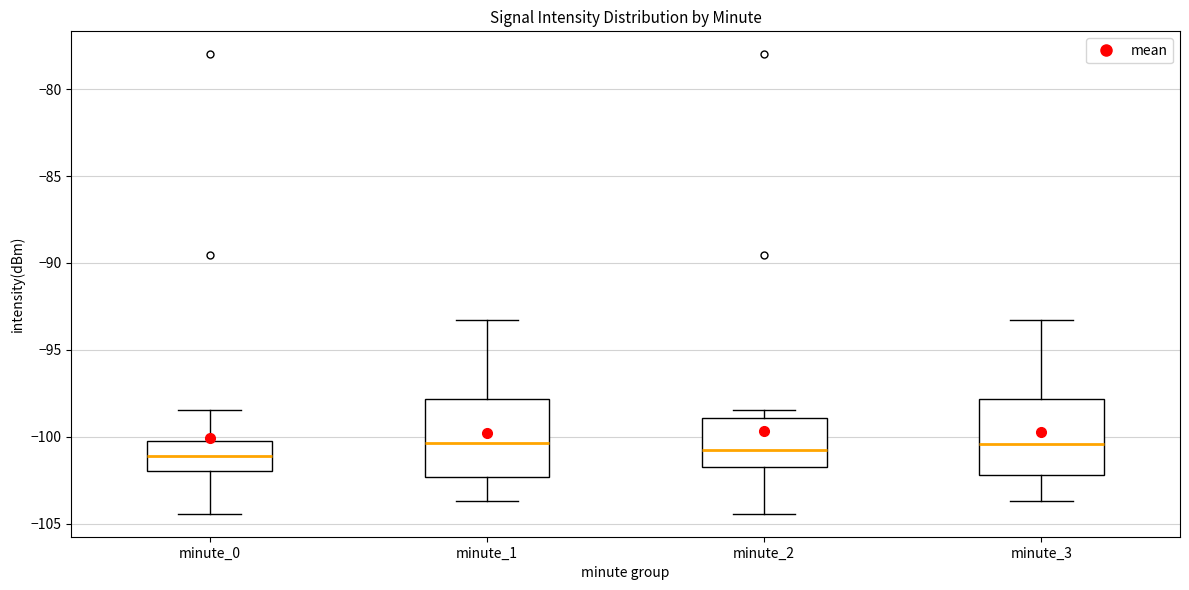

Where does the median line of the box for minute_2 sit on the y-axis? The values are not printed on the chart, so give them approximately, as read against the axis.

-100.5